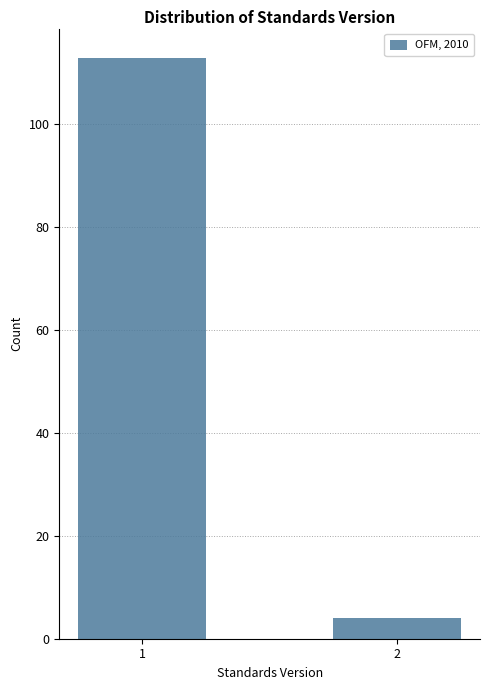

Reading left to right, extract all data points from this chart.

1=113	2=4